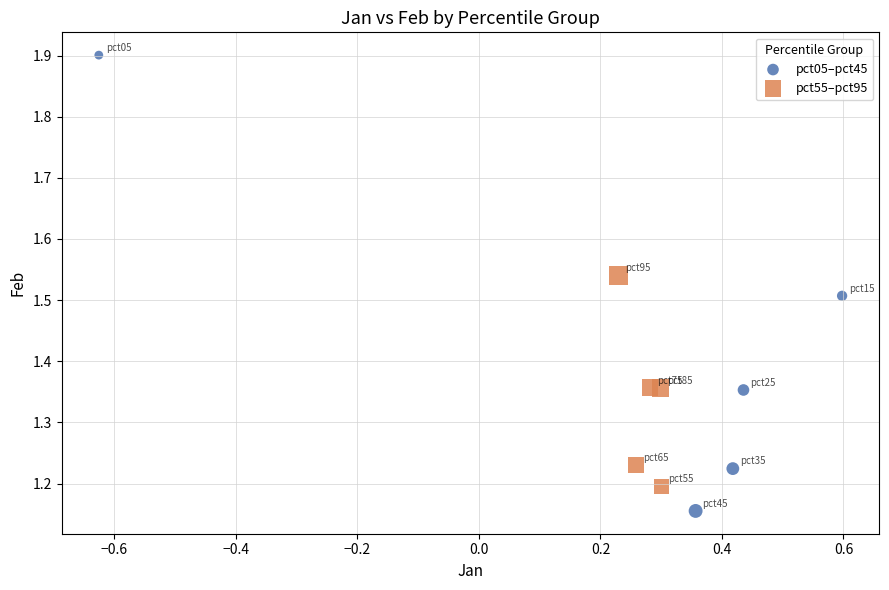

Which series contains the highest Y value?

pct05–pct45